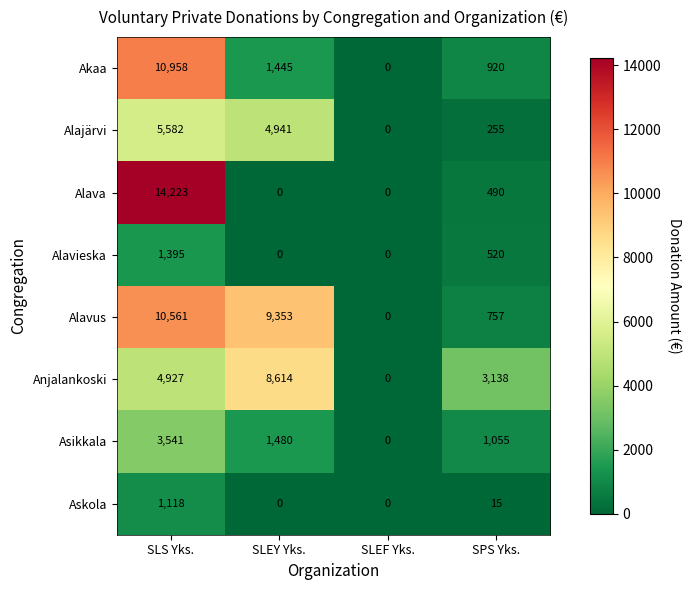

List the labels in order of Akaa value, largest first.

SLS Yks., SLEY Yks., SPS Yks., SLEF Yks.